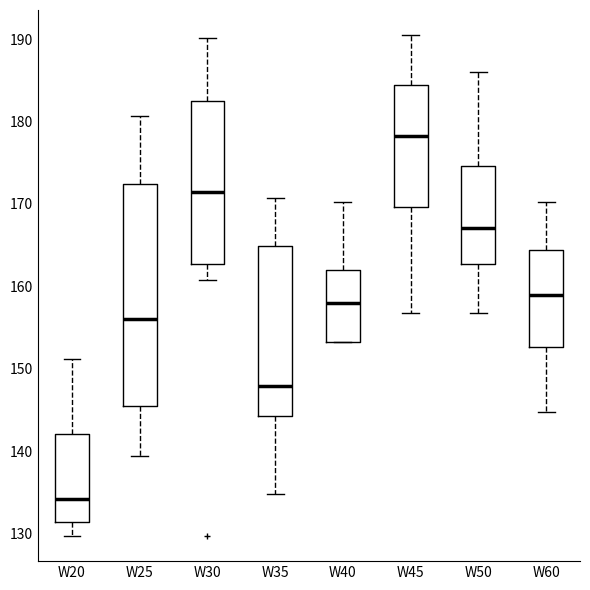

Reading left to right, transcribe this box plot: for each box, give where its median line is, the range the box spans, and where its two whiskers end, as read against the y-axis. The values are not printed on the chart, so give them approximately, as read against the axis.

W20: median 134, box 131 to 142, whiskers 130 to 151
W25: median 156, box 146 to 172, whiskers 139 to 181
W30: median 171, box 163 to 183, whiskers 161 to 190
W35: median 148, box 144 to 165, whiskers 135 to 171
W40: median 158, box 153 to 162, whiskers 153 to 170
W45: median 178, box 170 to 184, whiskers 157 to 191
W50: median 167, box 163 to 175, whiskers 157 to 186
W60: median 159, box 153 to 164, whiskers 145 to 170